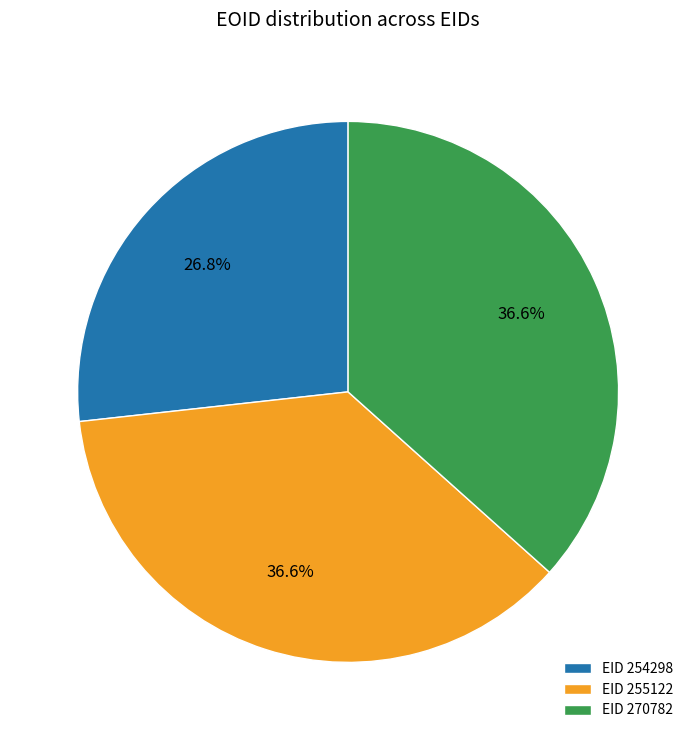

How many slices are in this pie chart?

3